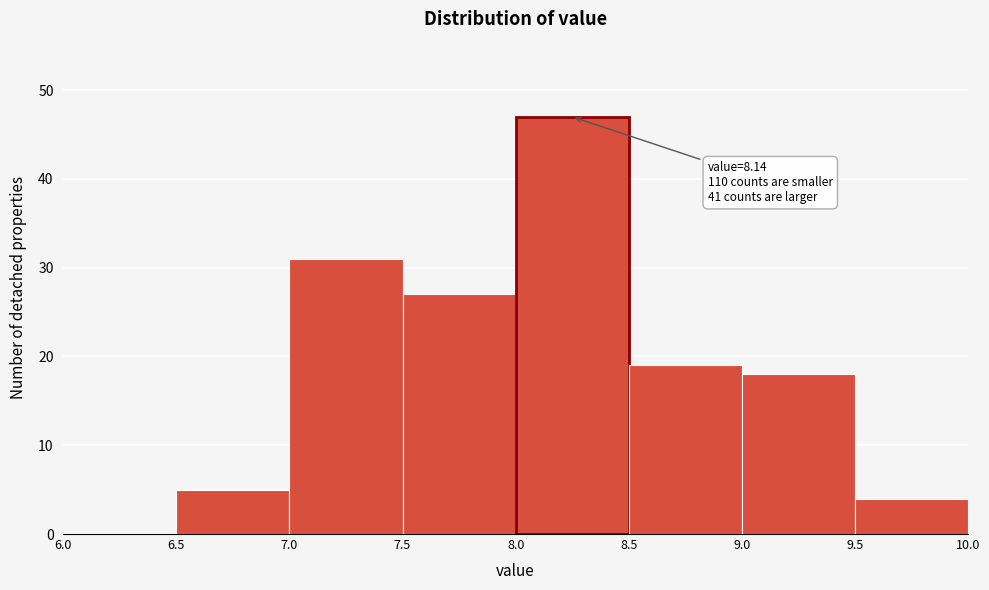

Which range on the x-axis has the tallest bar?

8.0 to 8.5